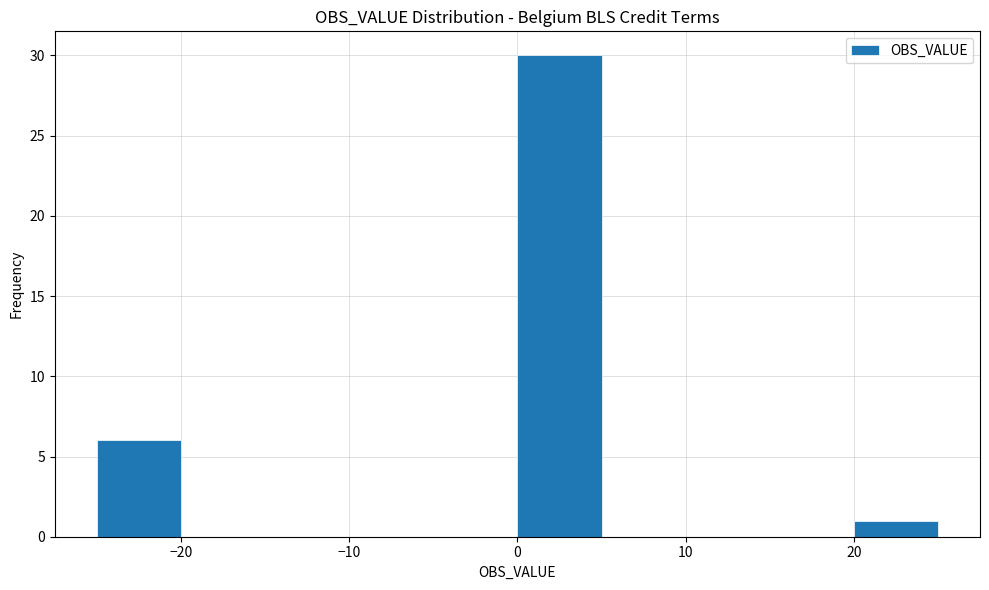

How tall is the bar that spans 0 to 5 on the x-axis? The values are not printed on the chart, so give them approximately, as read against the axis.

30